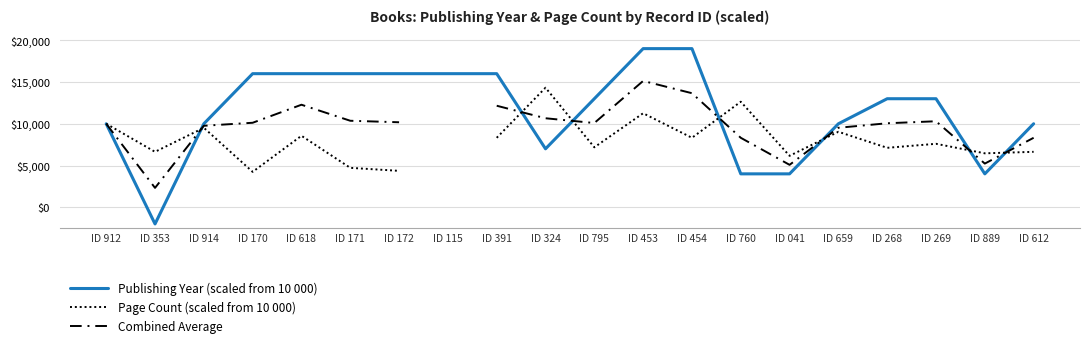

Which has a higher value, ID 912 or ID 889?

ID 912